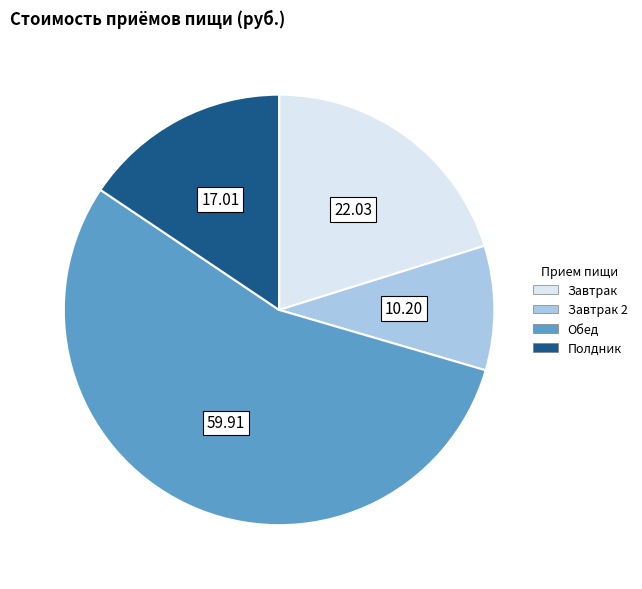

Is there a majority slice in this chart?

Yes